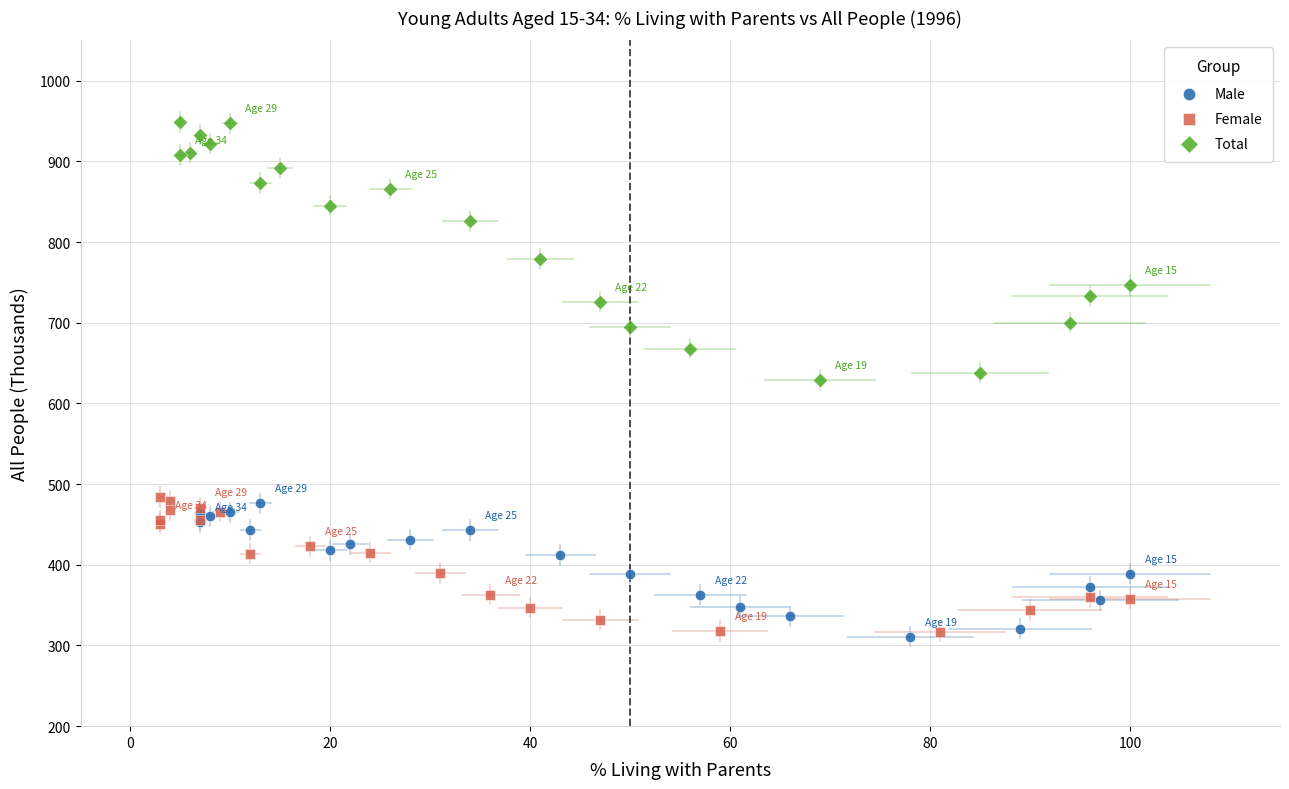

Which series reaches the maximum Y coordinate?

Total